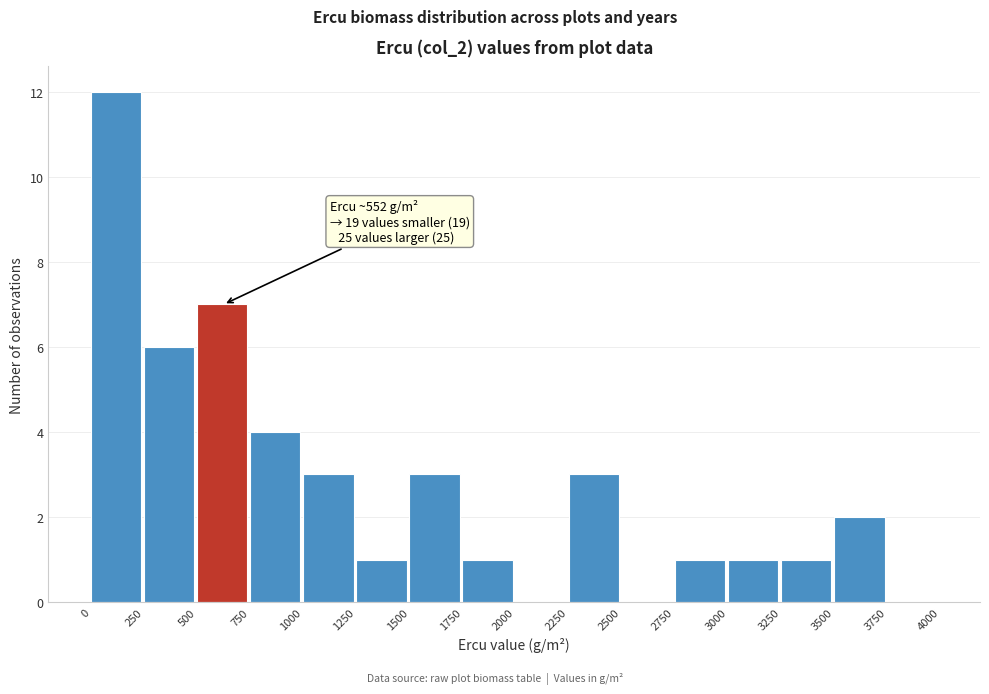

Over which range of the x-axis is the bar tallest?

0 to 250